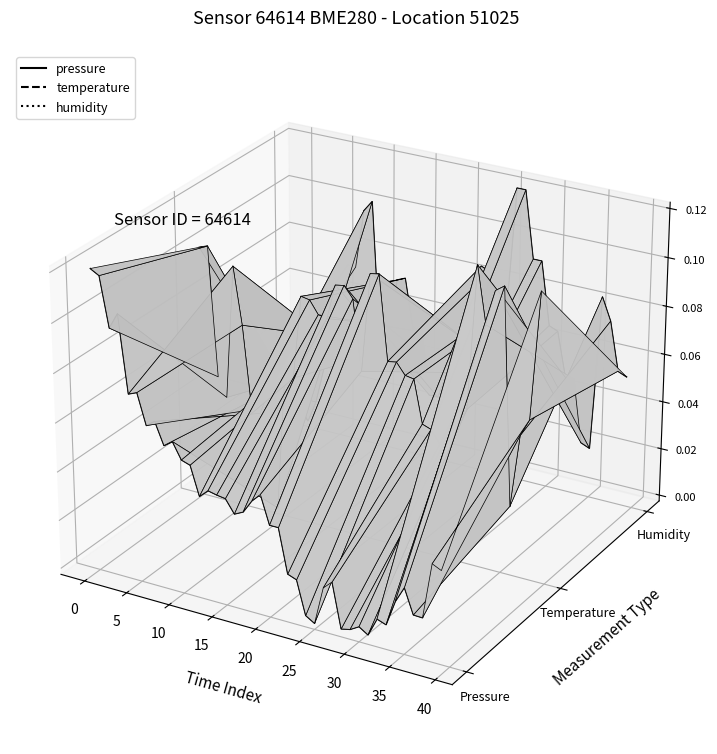

What is the label of the 26th point from the left?

25